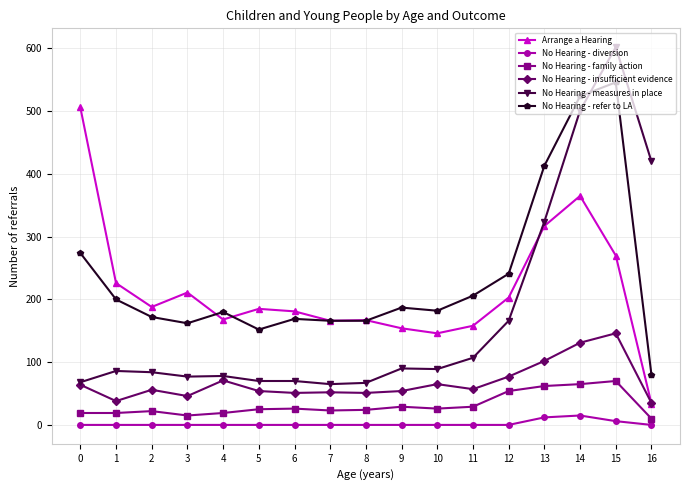

True or false: No Hearing - diversion and No Hearing - family action cross at least once.

False